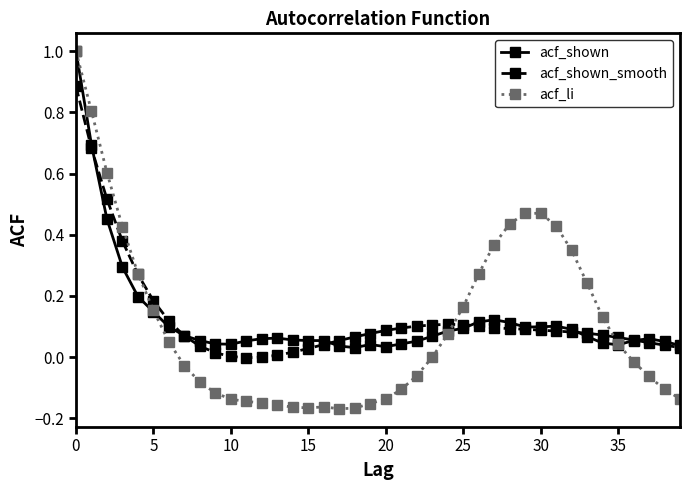

Which series has the widest spread of values?

acf_li